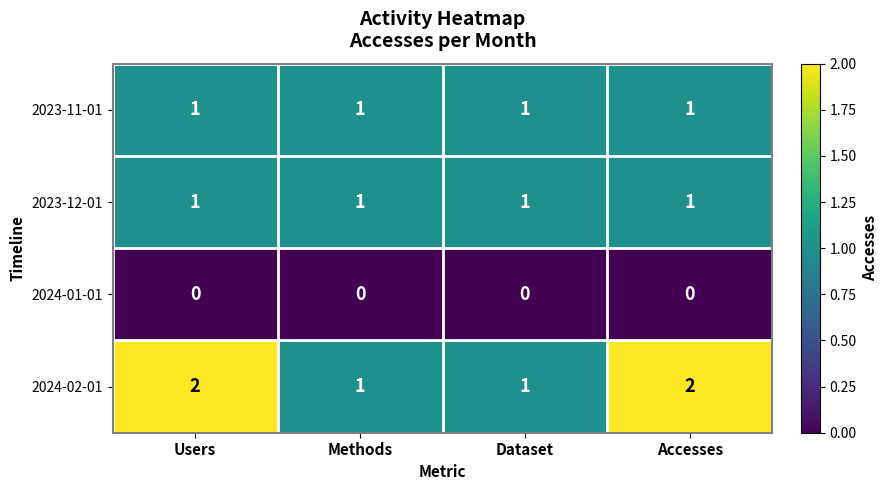

The value of 2024-02-01 at Accesses is 2. True or false?

True